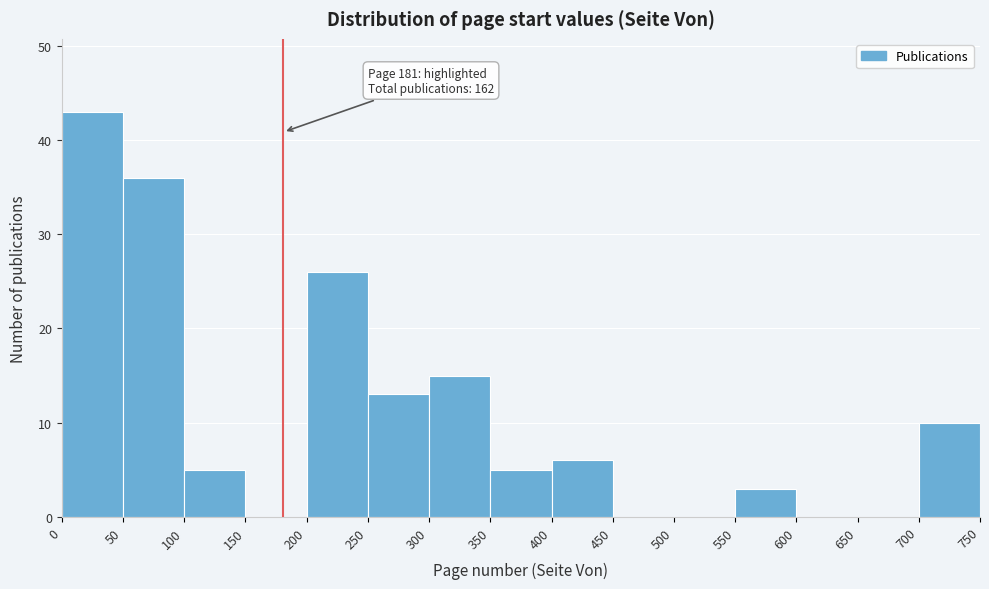

Which range on the x-axis has the tallest bar?

0 to 50